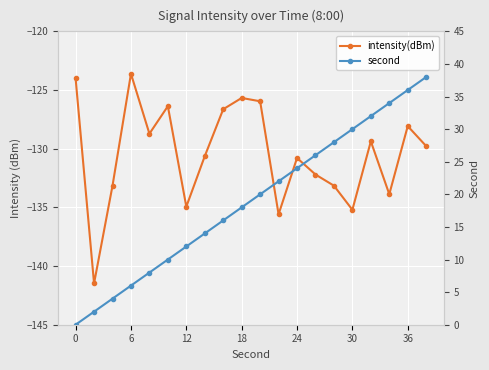

What is the smallest value displayed?

-141.5